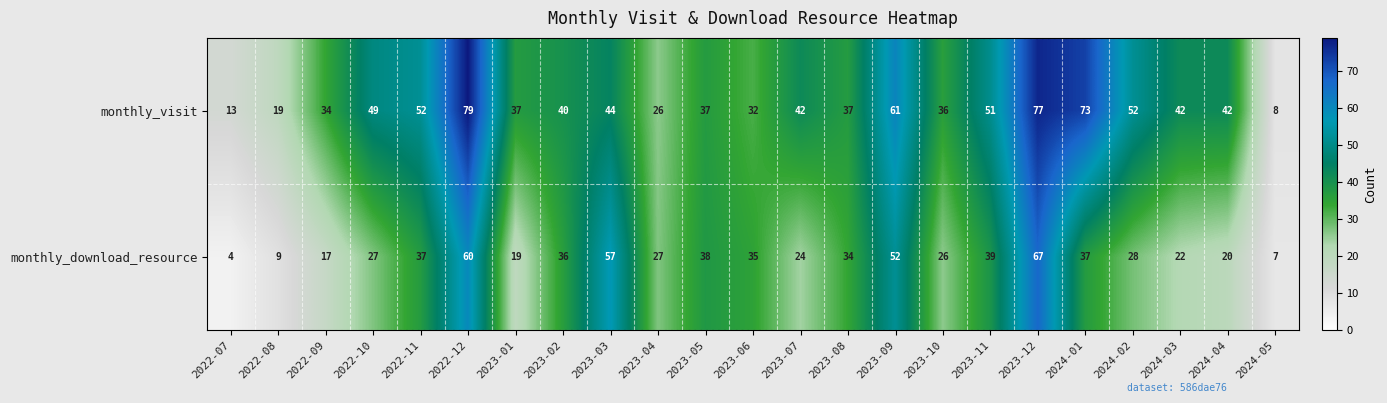

Between 2022-09 and 2023-04, which series saw the biggest shift?

monthly_download_resource